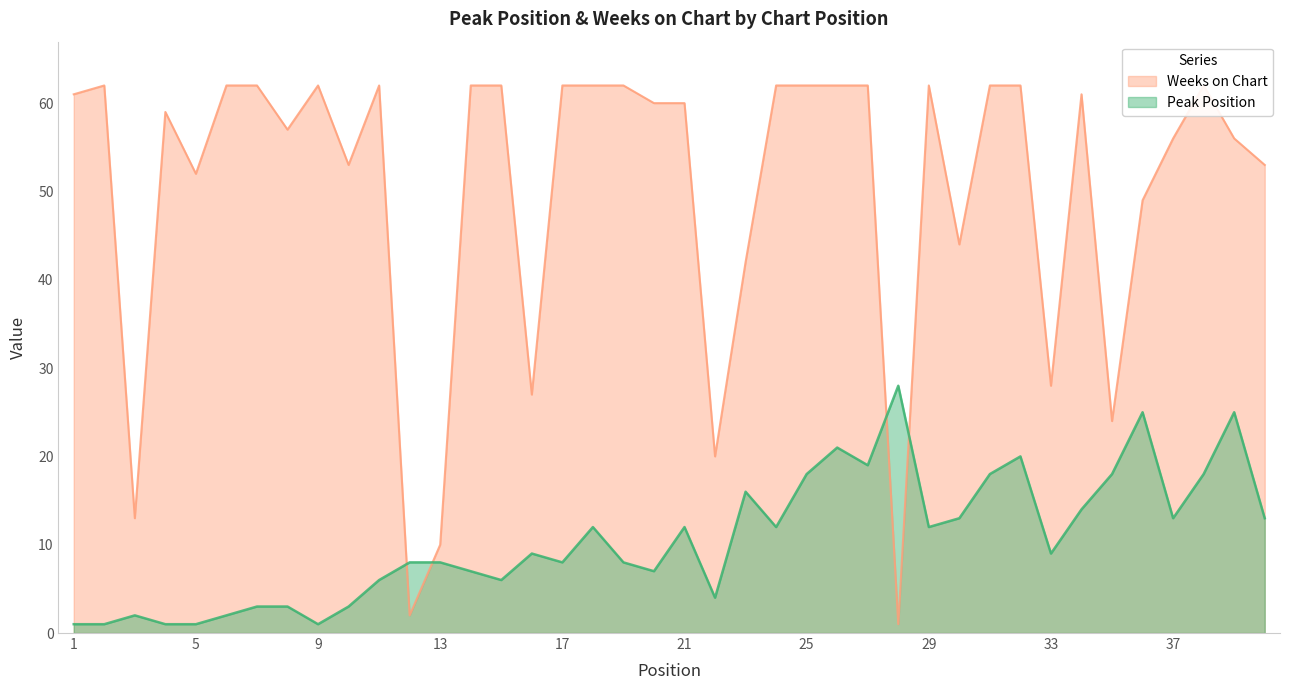

Rank the series by their average value, from lowest to highest.

Peak Position, Weeks on Chart